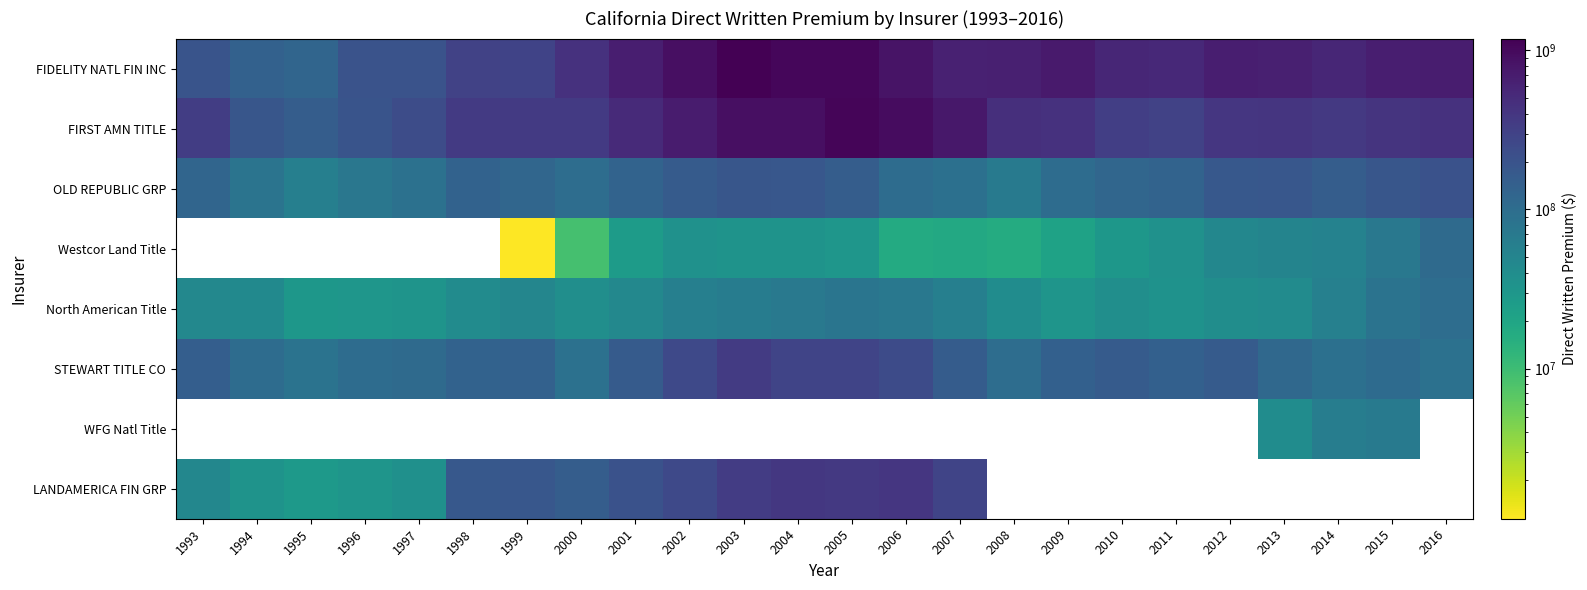

Is it true that STEWART TITLE CO equals 40068329.5 at 2012?

False